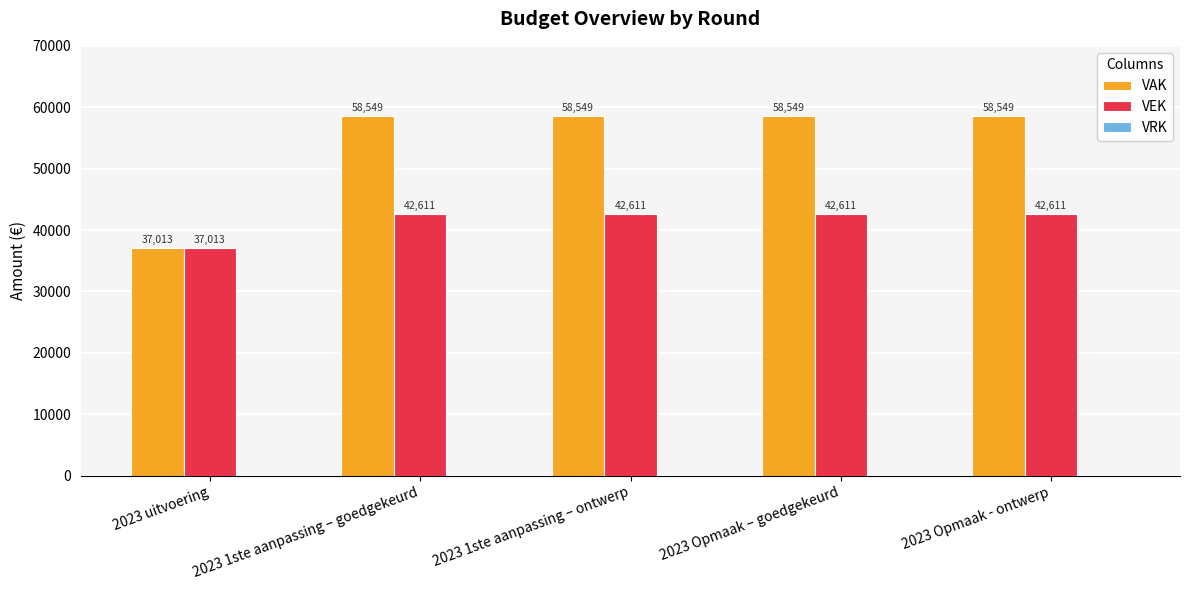

What is the difference between the highest and lowest values at 2023 1ste aanpassing – ontwerp?

15938